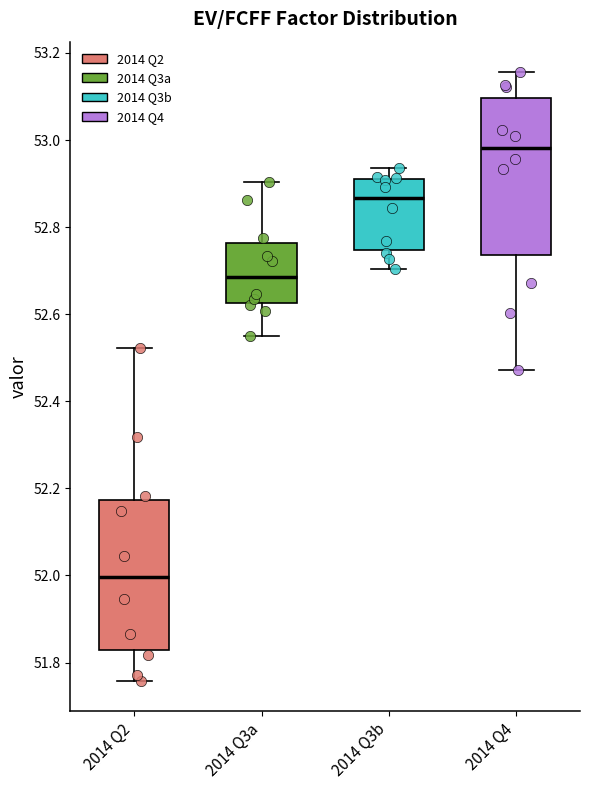

Which box has the highest median line?

2014 Q4